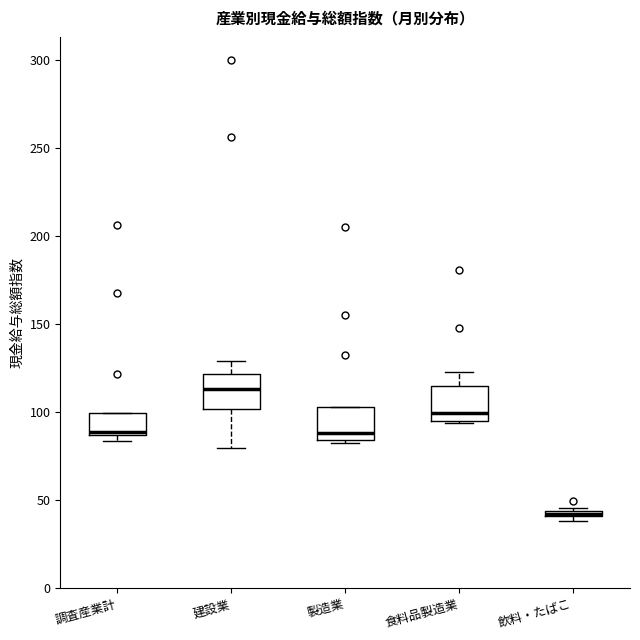

Where does the median line of the box for 建設業 sit on the y-axis? The values are not printed on the chart, so give them approximately, as read against the axis.

115